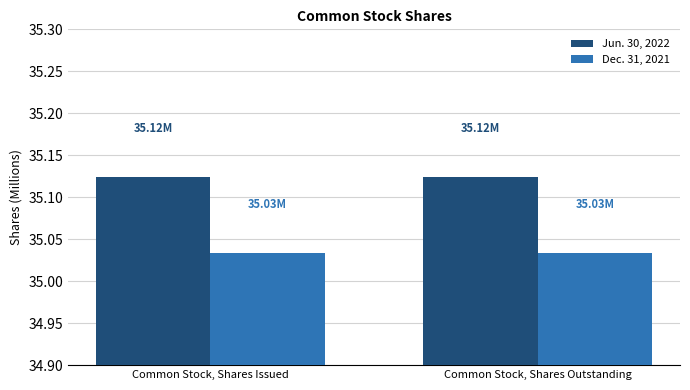

List the series in order of their overall mean, highest first.

Jun. 30, 2022, Dec. 31, 2021